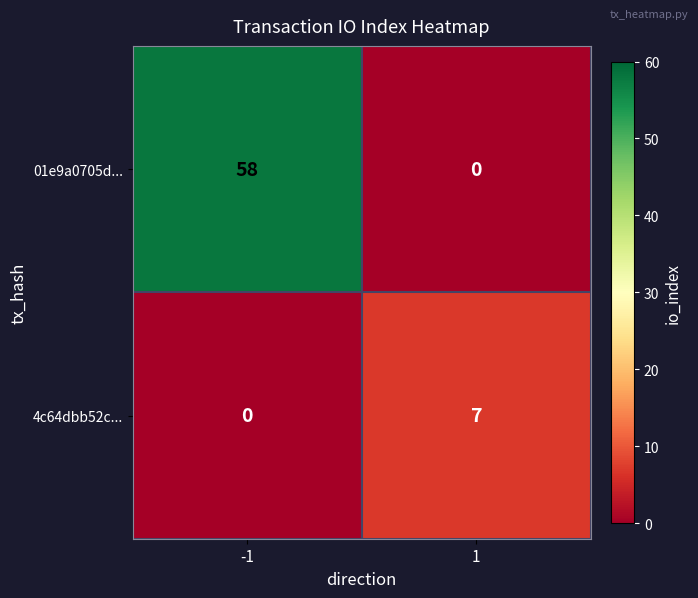

The 4c64dbb52c... series shows 0 at -1. True or false?

True